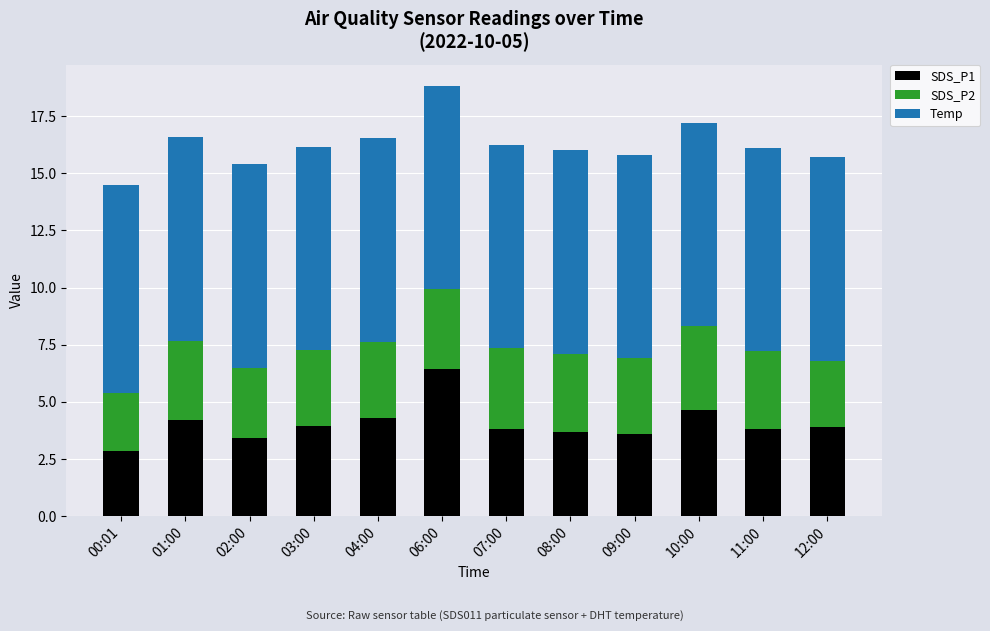

What is the sum of the SDS_P1 values at 04:00 and 08:00?

8.0